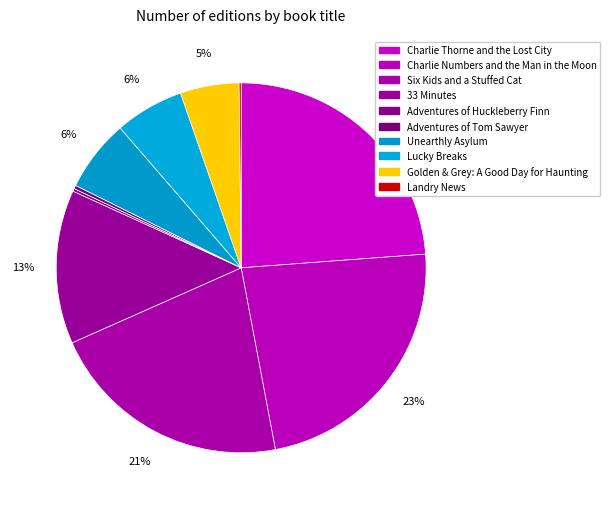

To the nearest percent, what is the difference between the Lucky Breaks and Adventures of Tom Sawyer slice percentages?

6%